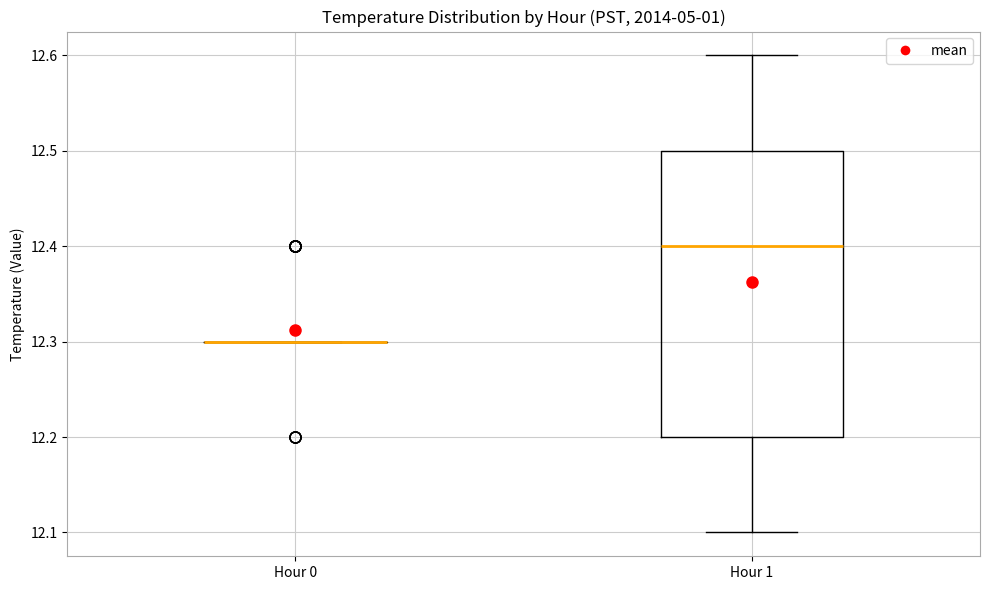

Reading left to right, transcribe this box plot: for each box, give where its median line is, the range the box spans, and where its two whiskers end, as read against the y-axis. The values are not printed on the chart, so give them approximately, as read against the axis.

Hour 0: box collapsed to a line at 12.3, whiskers 12.3 to 12.3
Hour 1: median 12.4, box 12.2 to 12.5, whiskers 12.1 to 12.6